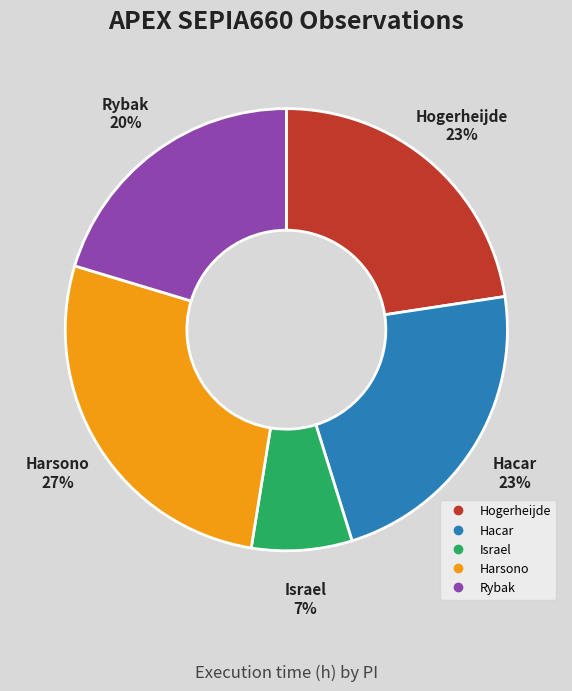

To the nearest percent, what is the average slice percentage?

20%